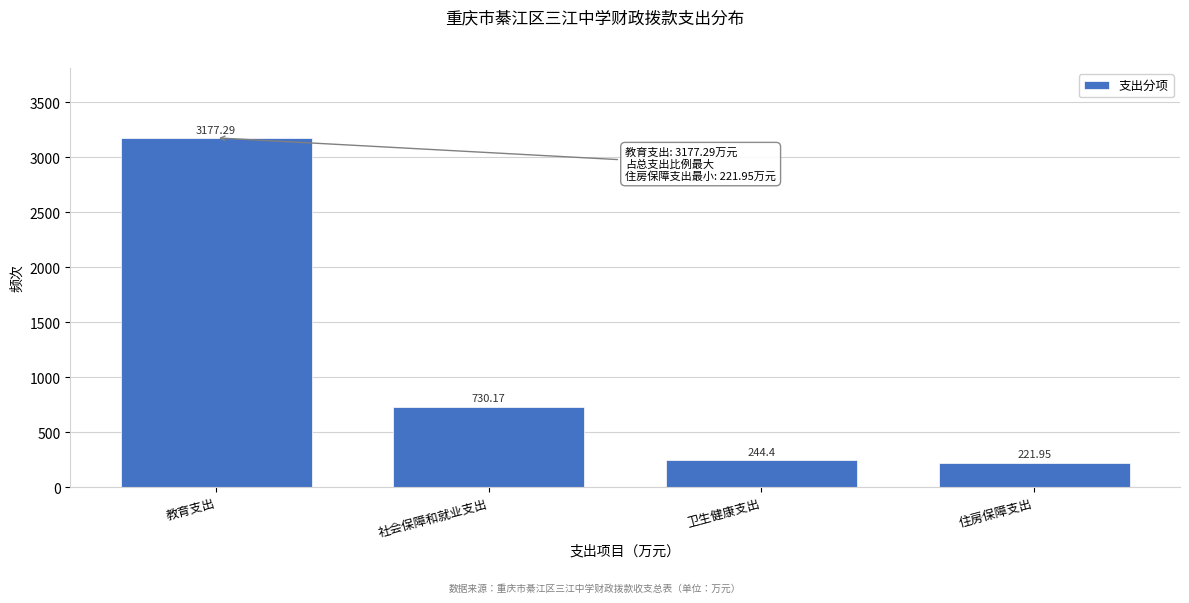

What is the change in value from 教育支出 to 卫生健康支出?

-2932.9